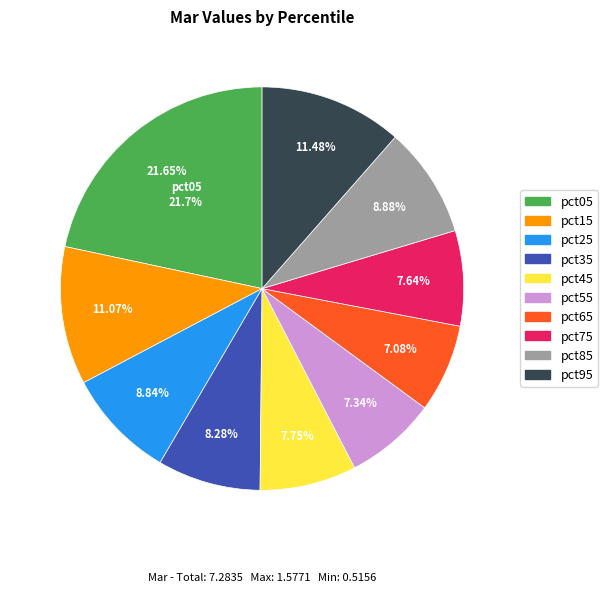

What percentage do pct25 and pct05 together represent?

30.5%